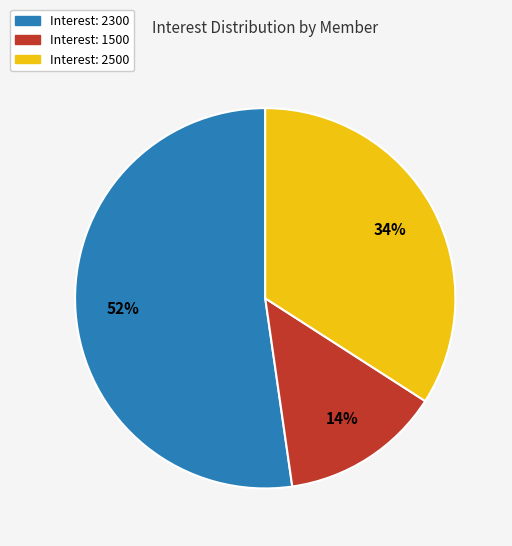

To the nearest percent, what portion does Interest: 2500 represent?

34%